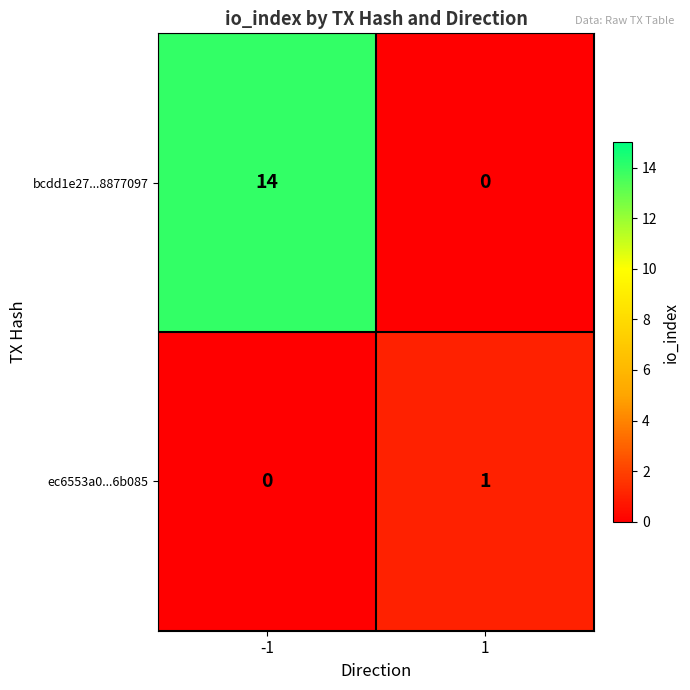

What is the difference between the highest and lowest values at 1?

1